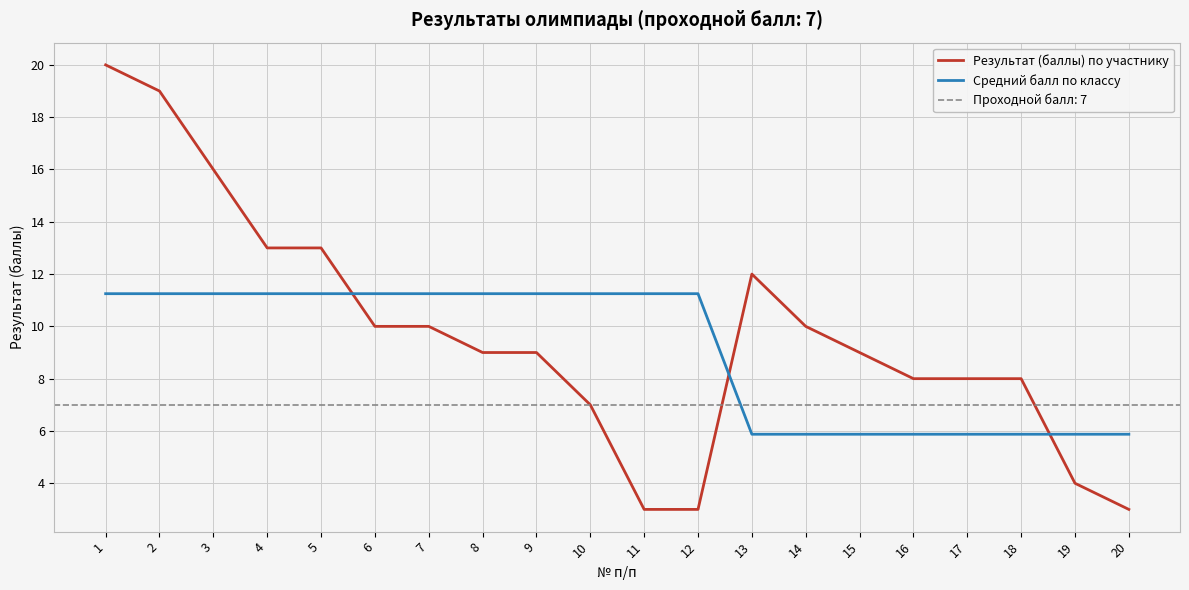

What are all the series names shown in the legend?

Результат (баллы) по участнику, Средний балл по классу